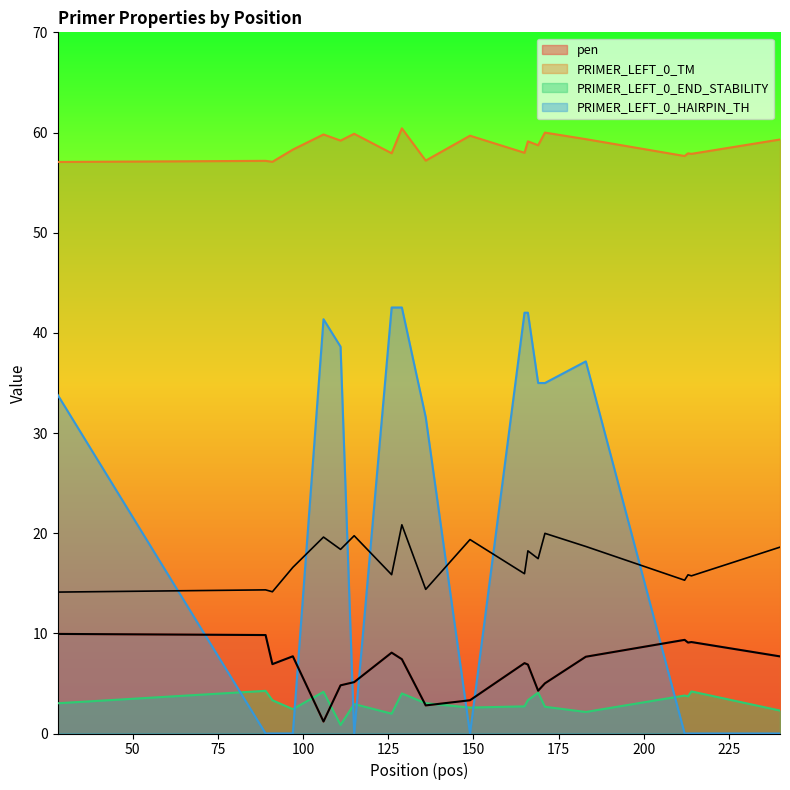

Between 28 and 212, which is larger?

28